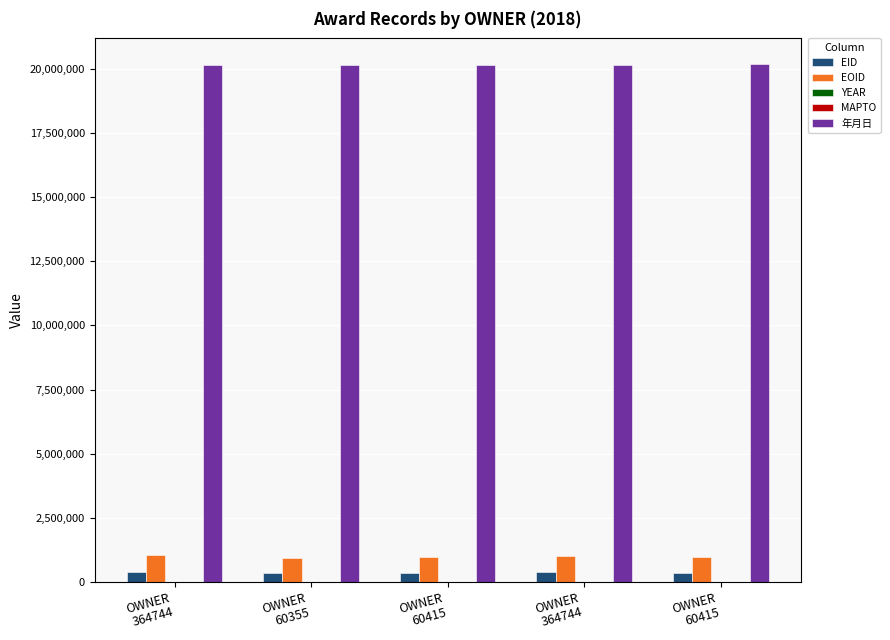

Between OWNER
364744 and OWNER
60415, which series saw the biggest shift?

EOID